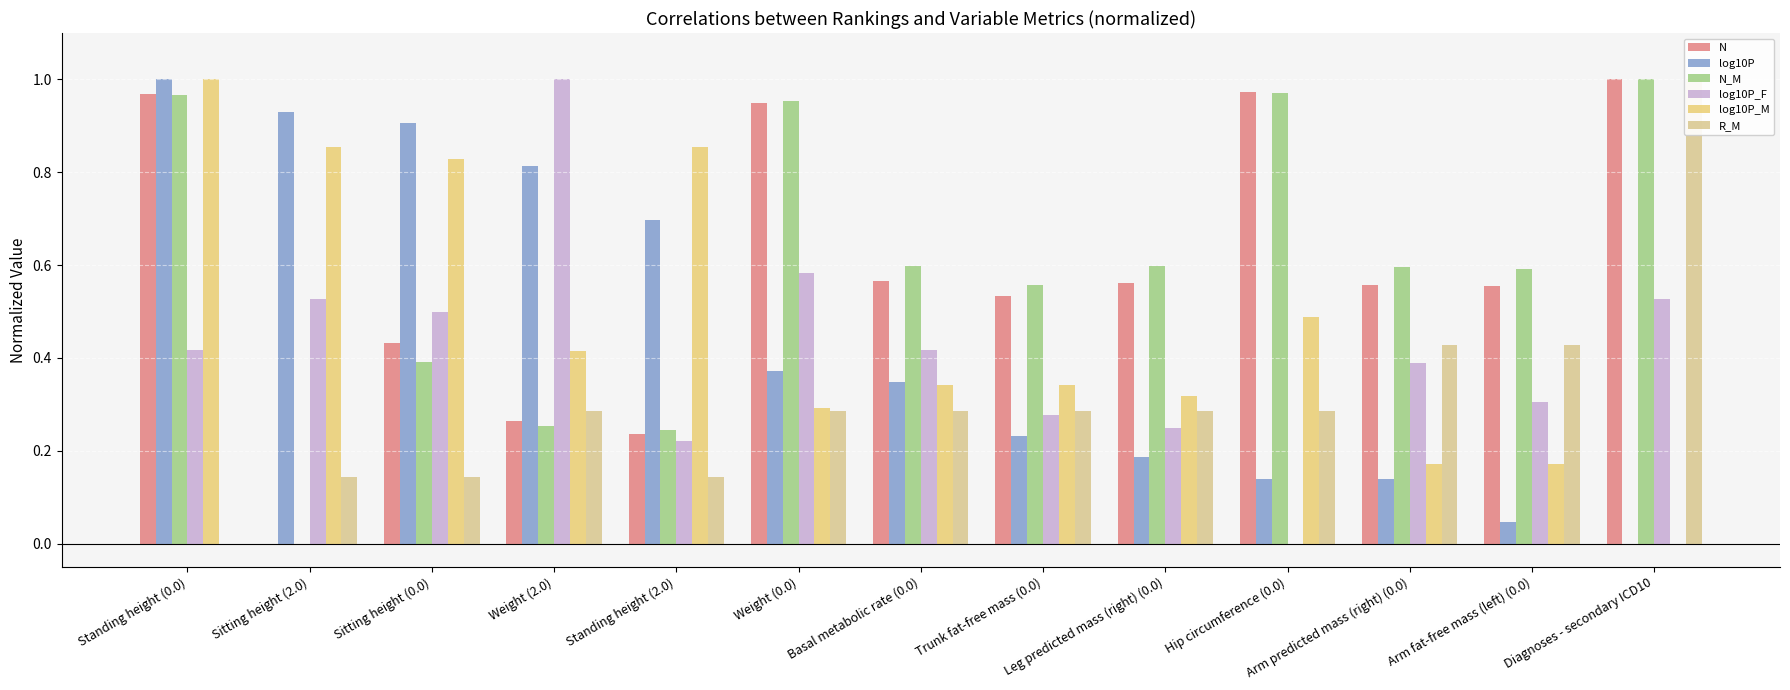

Between Sitting height (2.0) and Standing height (0.0), which is larger?

Standing height (0.0)